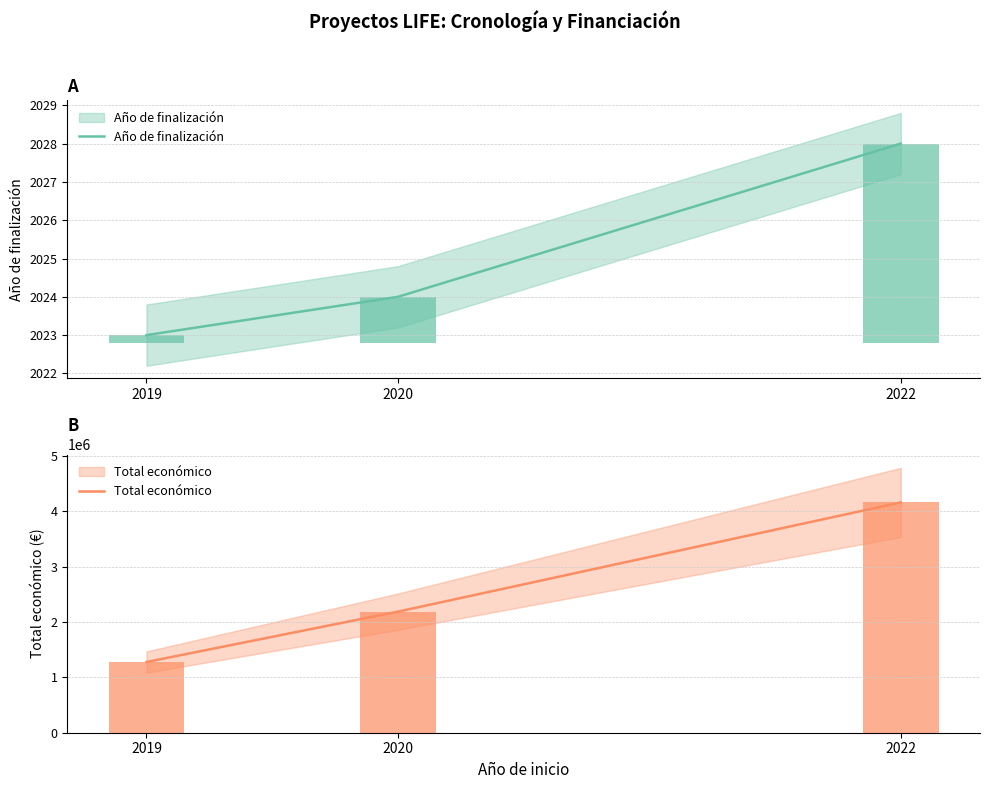

Rank the series at 2020 from highest to lowest value.

Total económico, Año de finalización